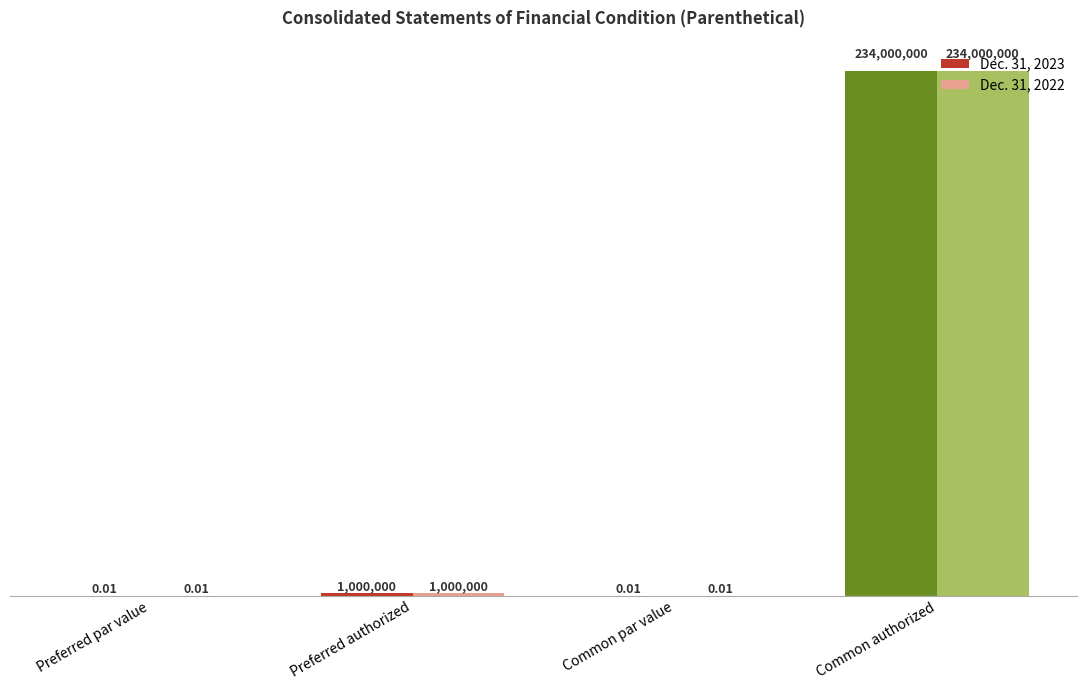

Which series changed the most between Preferred authorized and Common authorized?

Dec. 31, 2023